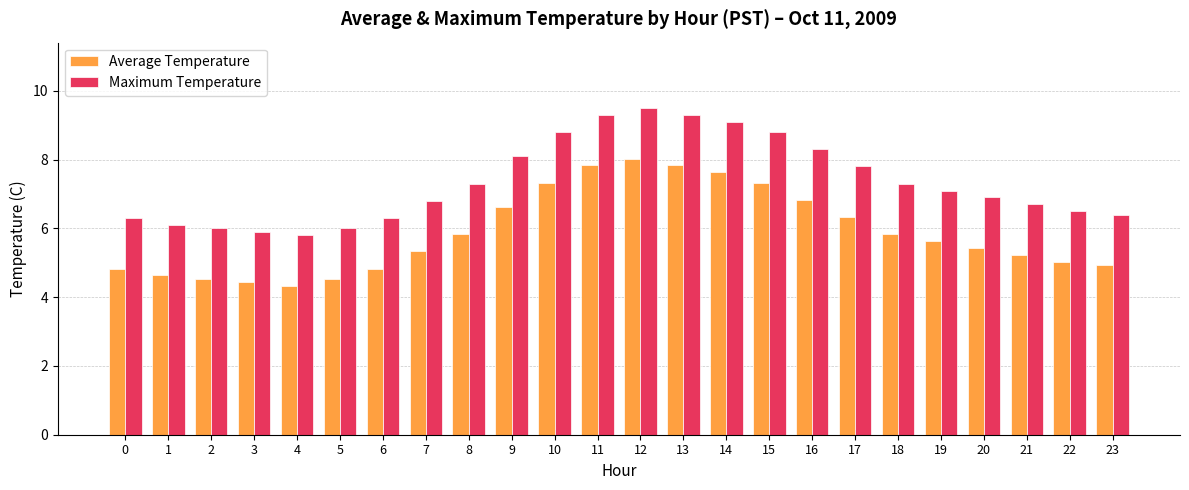

Is the value of Maximum Temperature at 2 greater than the value of Average Temperature at 7?

Yes